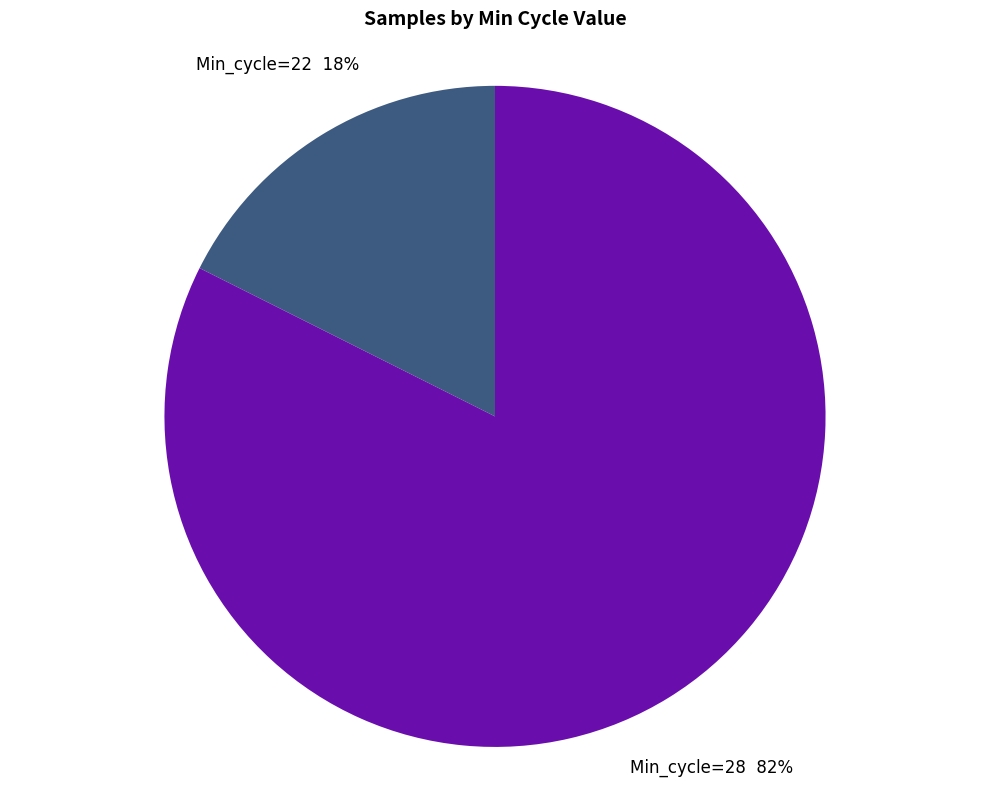

To the nearest percent, what is the average slice percentage?

50%